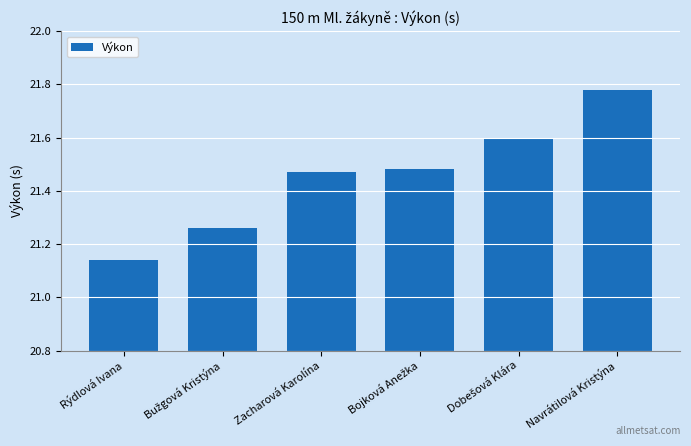

Does the chart contain stacked bars?

No